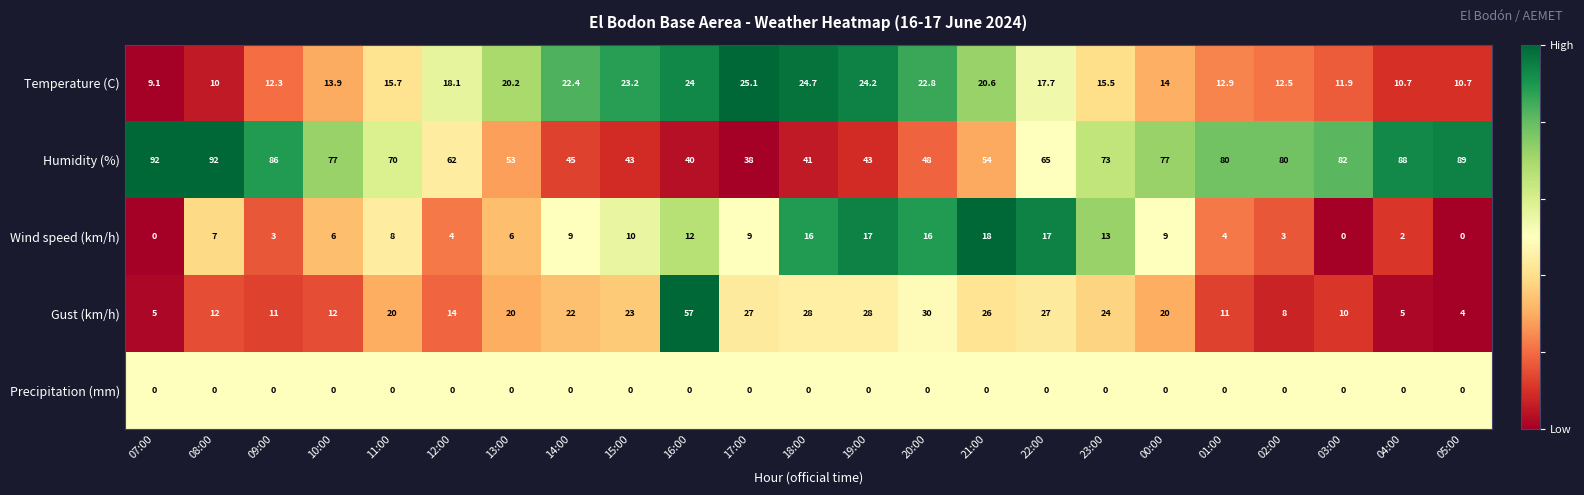

At how many categories does at least one series exceed 0?

23